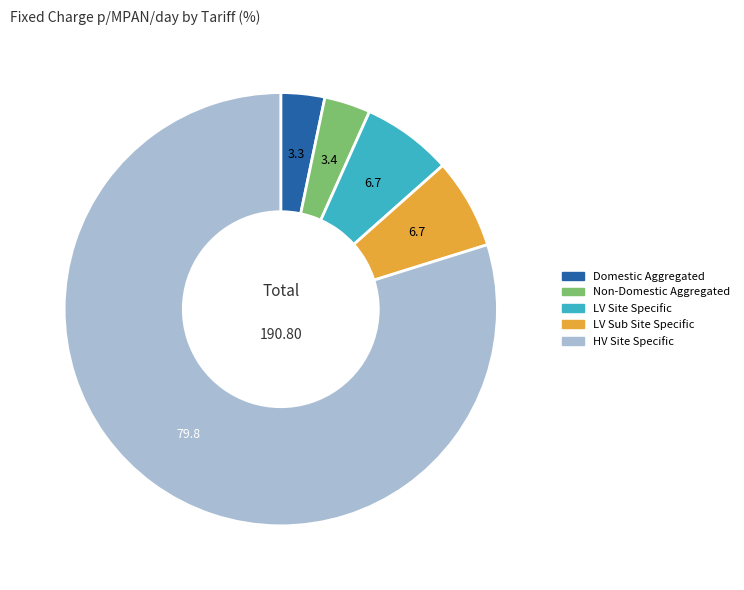

Is there any slice that represents more than half of the pie?

Yes